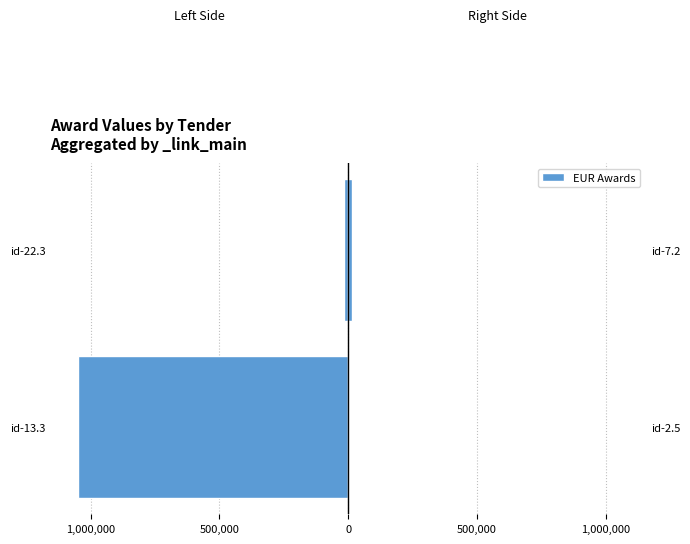

How many bars are there in total?

4